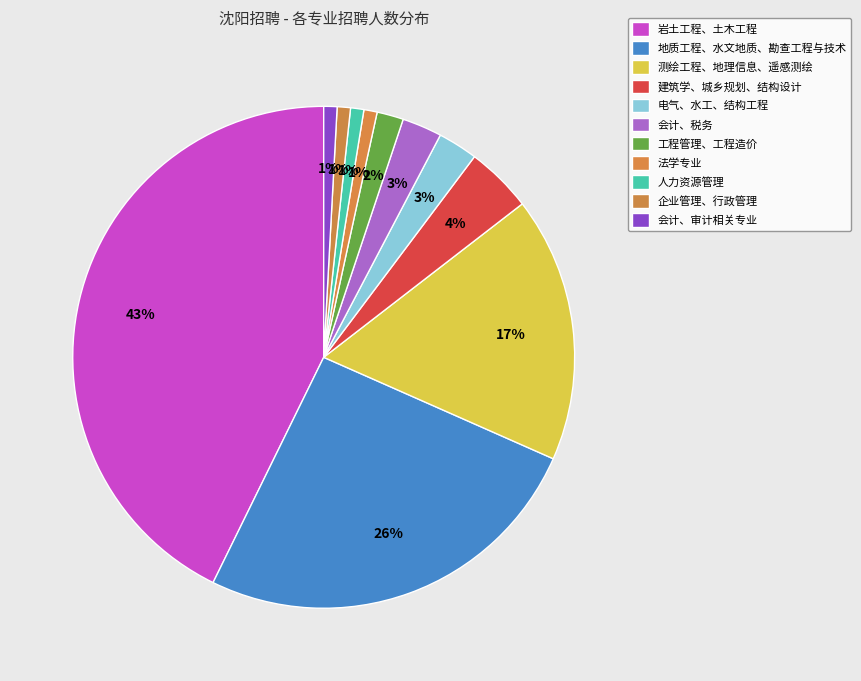

To the nearest percent, what is the difference between the 企业管理、行政管理 and 岩土工程、土木工程 slice percentages?

42%